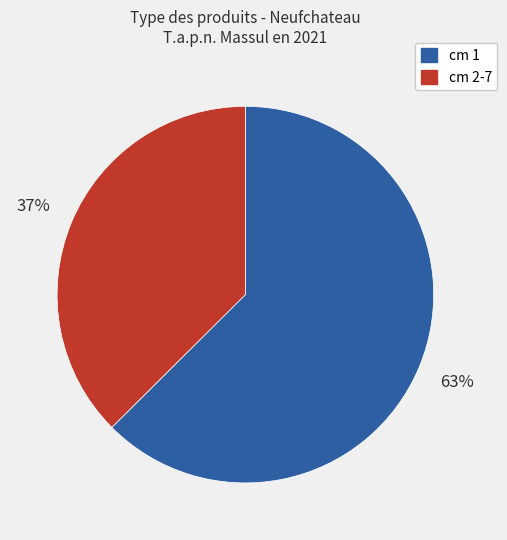

To the nearest percent, what is the average slice percentage?

50%